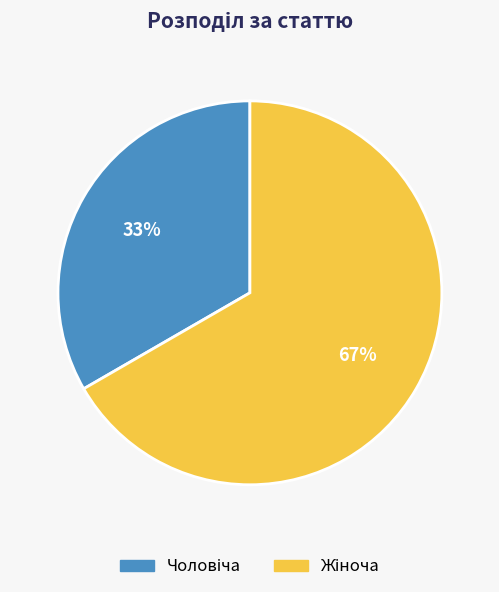

Does any single category account for the majority?

Yes